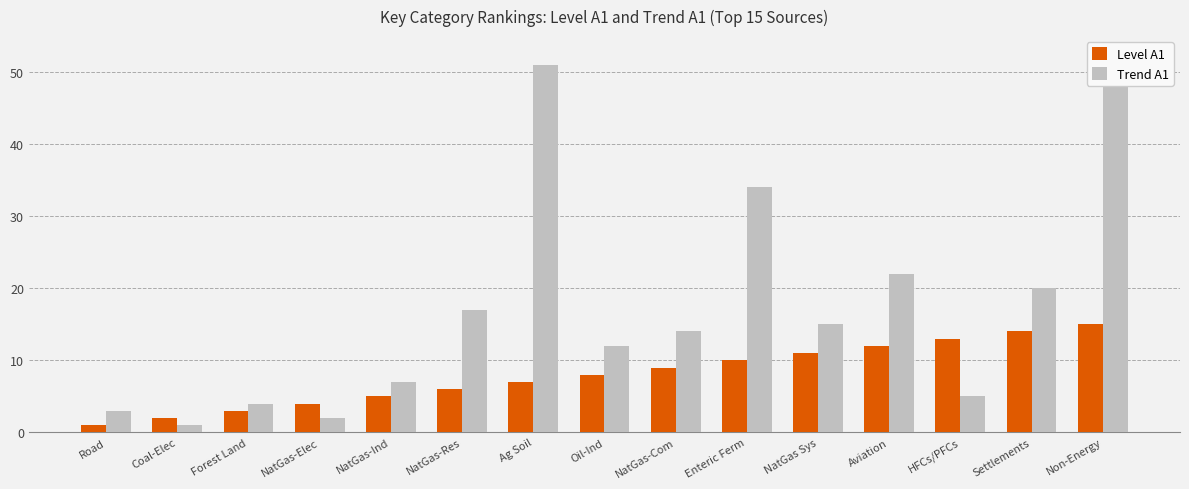

What is the average value of the Level A1 series?

8